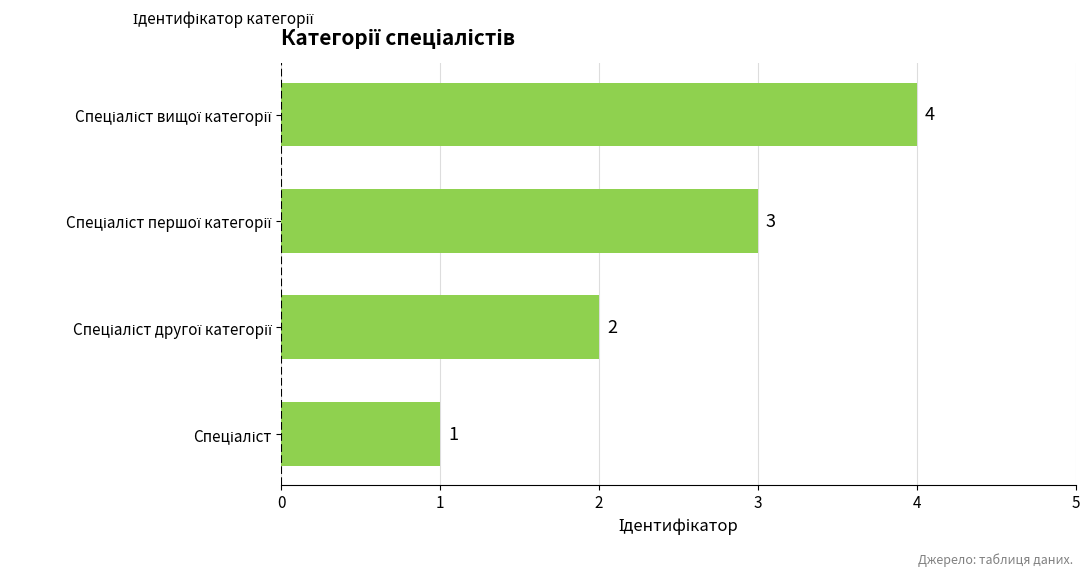

How many data points are less than 3?

2